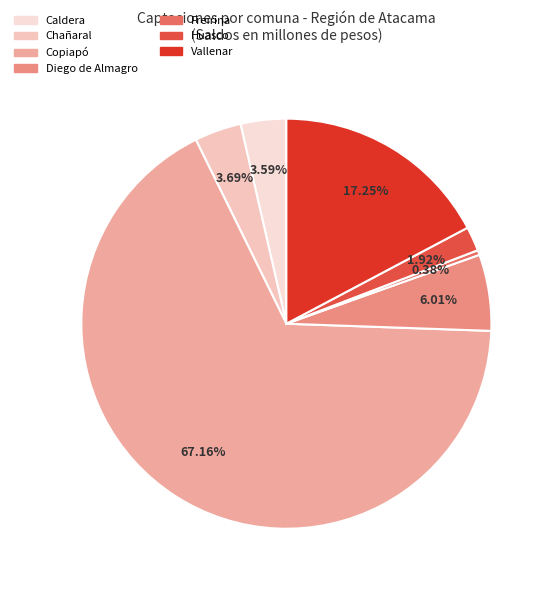

Which slice is the smallest?

Freirina